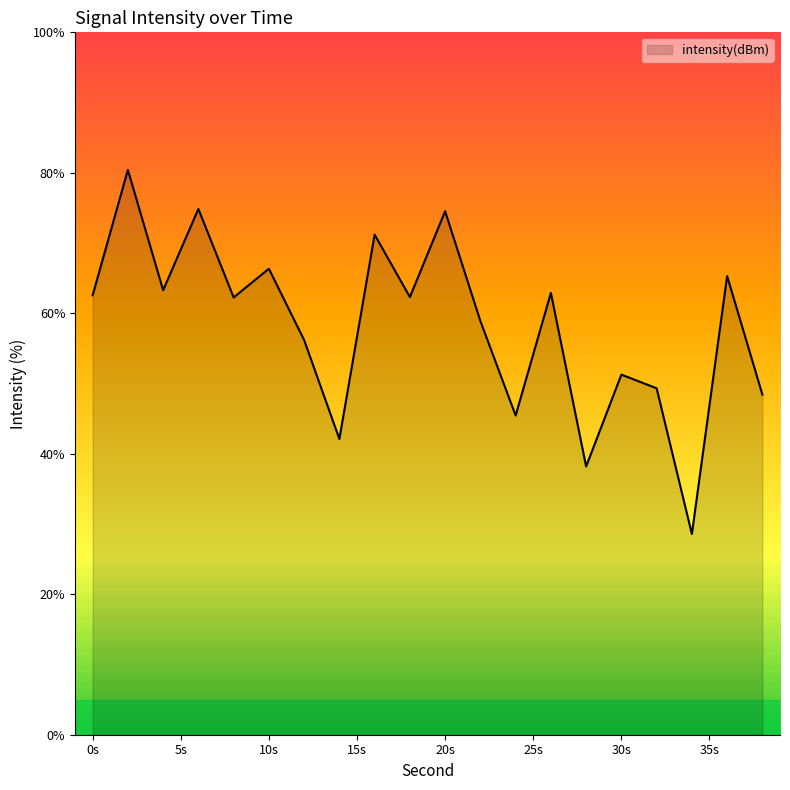

What is the smallest value displayed?

28.6